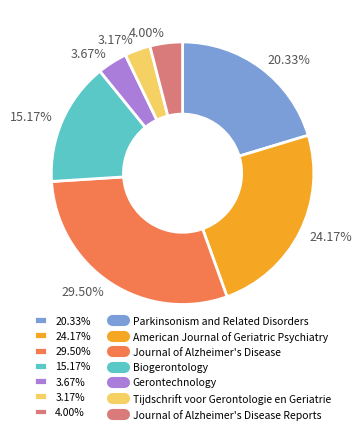

To the nearest percent, what is the difference between the largest and smallest slice percentages?

26%